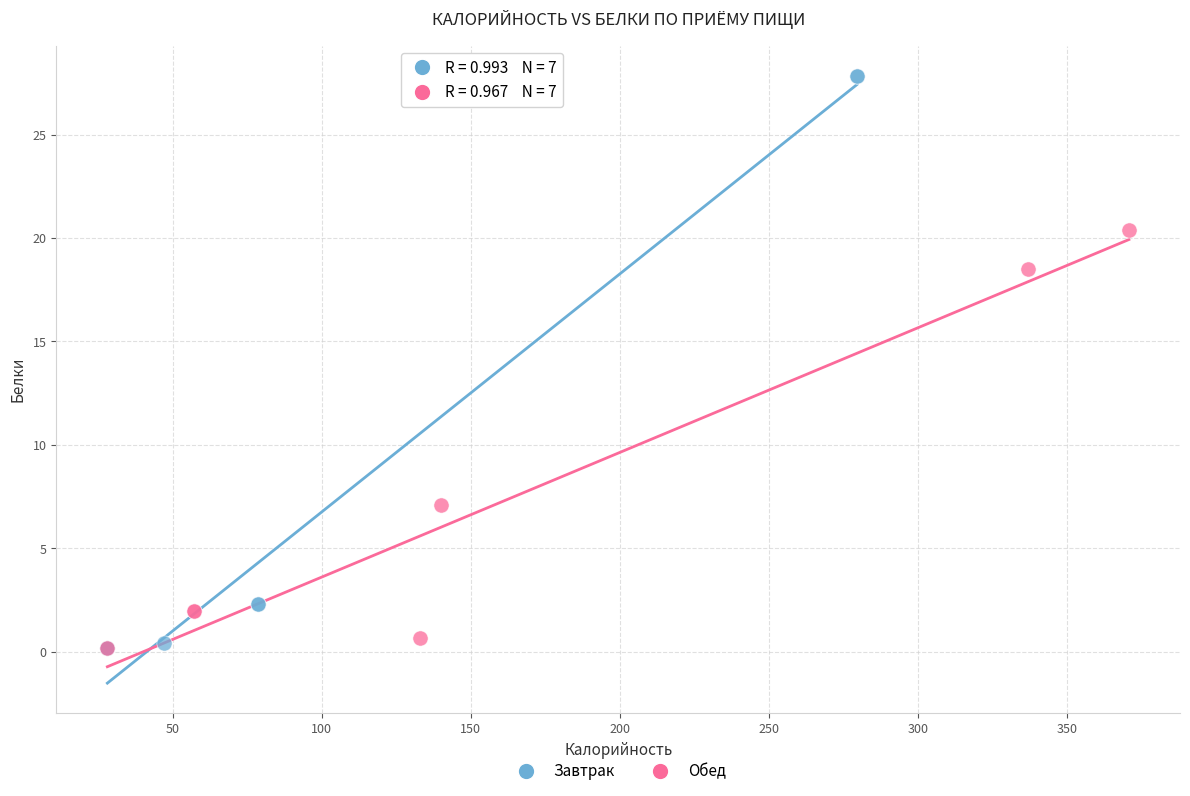

Which series contains the highest Y value?

Завтрак